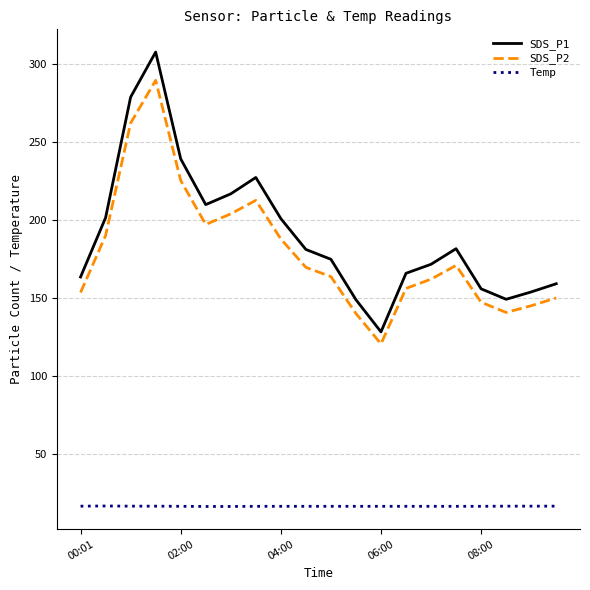

Which series has the largest range (max minus min)?

SDS_P1